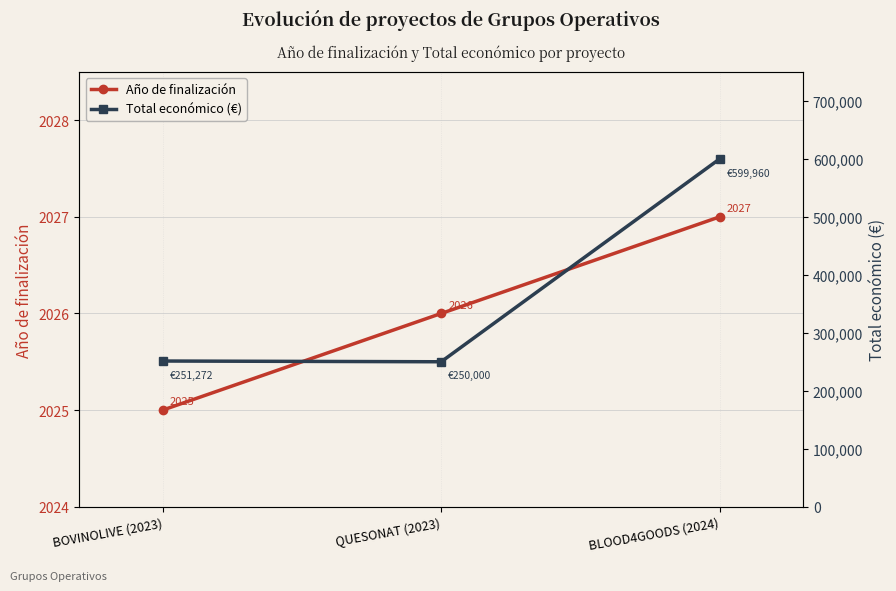

Does the chart have visible grid lines?

Yes